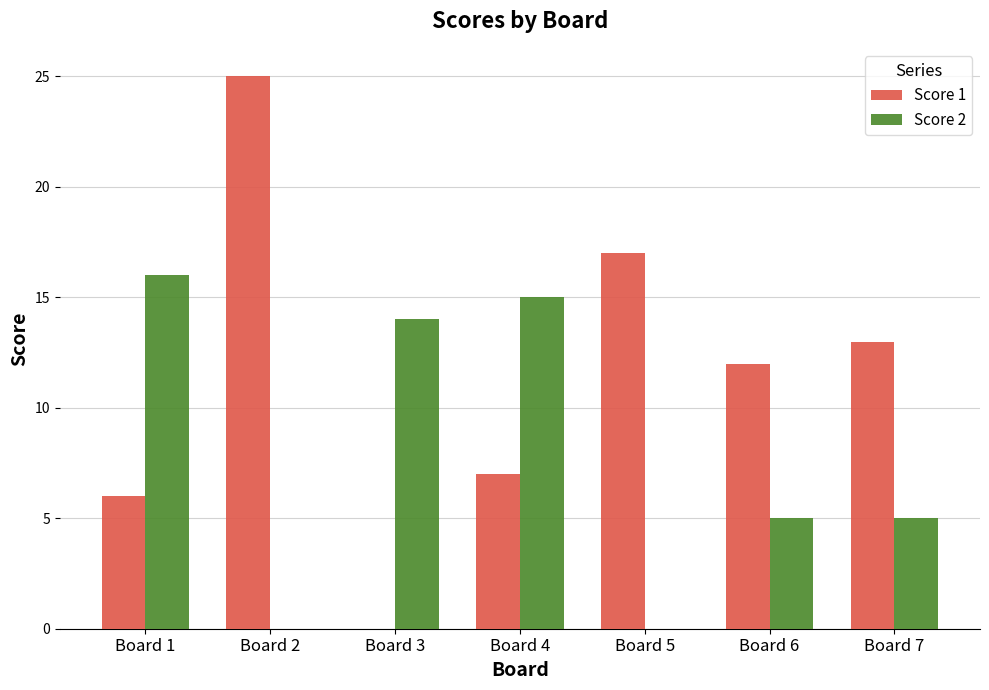

Reading right to left, list all the values displayed in this chart.

Score 1: 13	12	17	7	0	25	6
Score 2: 5	5	0	15	14	0	16